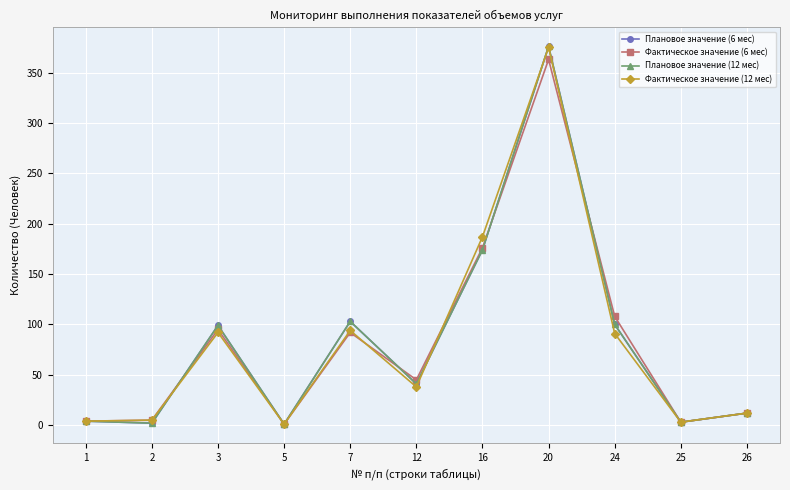

Rank the series by their maximum value, from highest to lowest.

Плановое значение (6 мес), Плановое значение (12 мес), Фактическое значение (12 мес), Фактическое значение (6 мес)